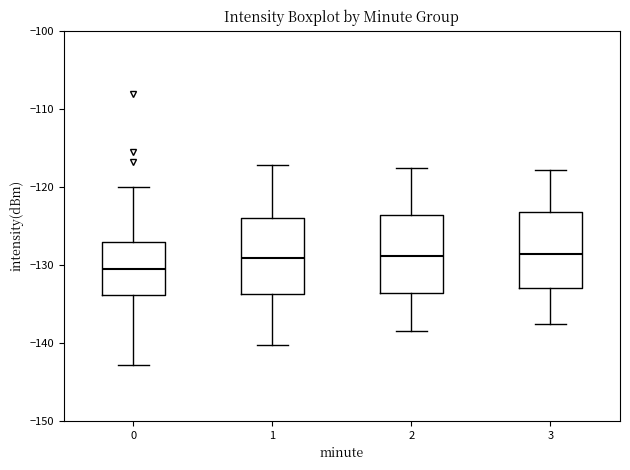

Where does the median line of the box at x = 0 sit on the y-axis? The values are not printed on the chart, so give them approximately, as read against the axis.

-131